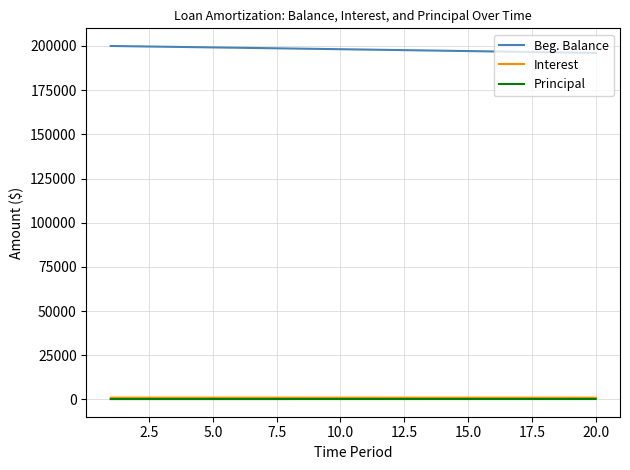

True or false: Principal and Beg. Balance cross at least once.

False